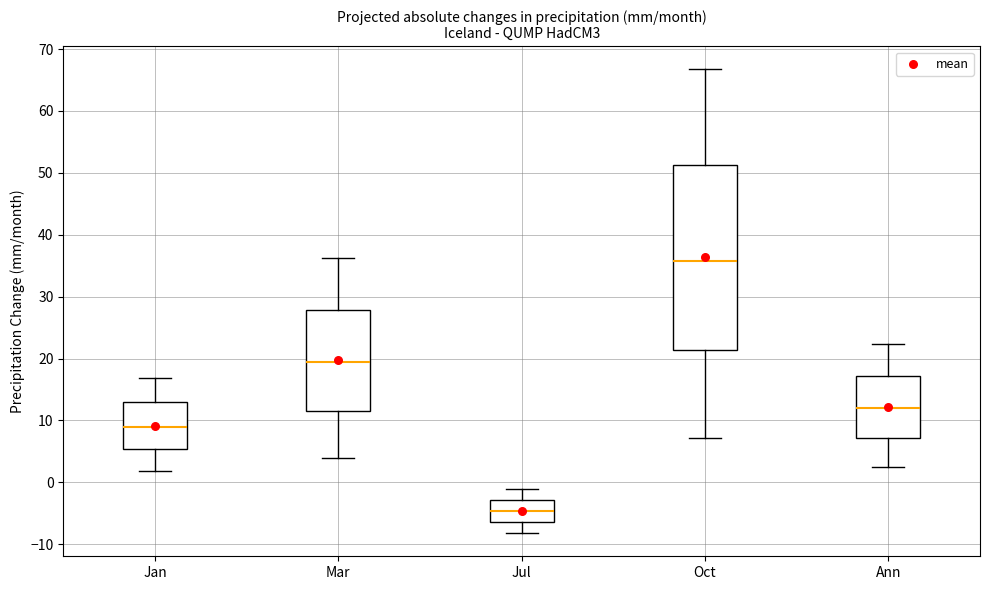

Where is the lower edge of the box for Ann on the y-axis? The values are not printed on the chart, so give them approximately, as read against the axis.

7